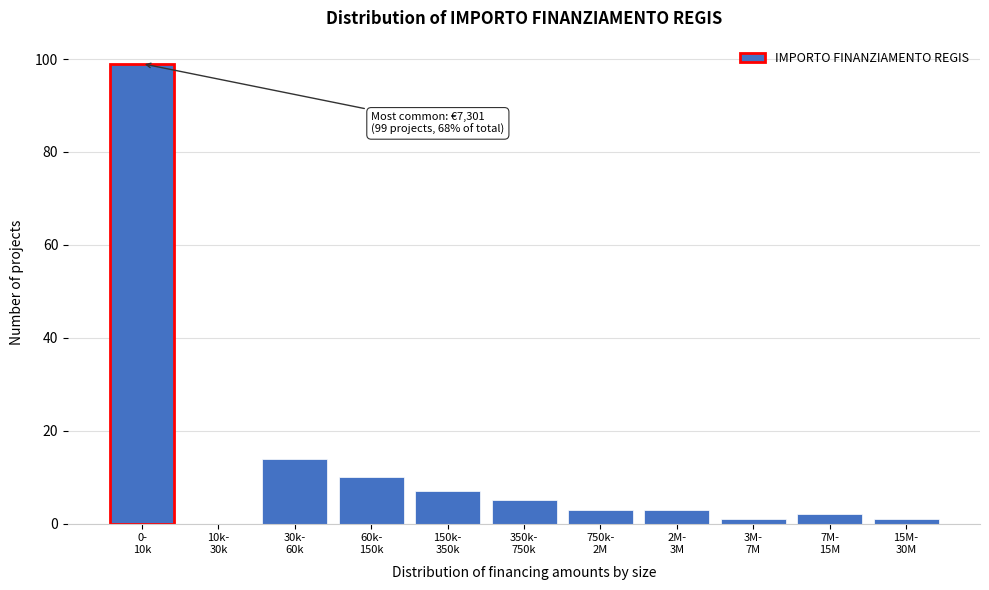

What is the sum of all values?

145